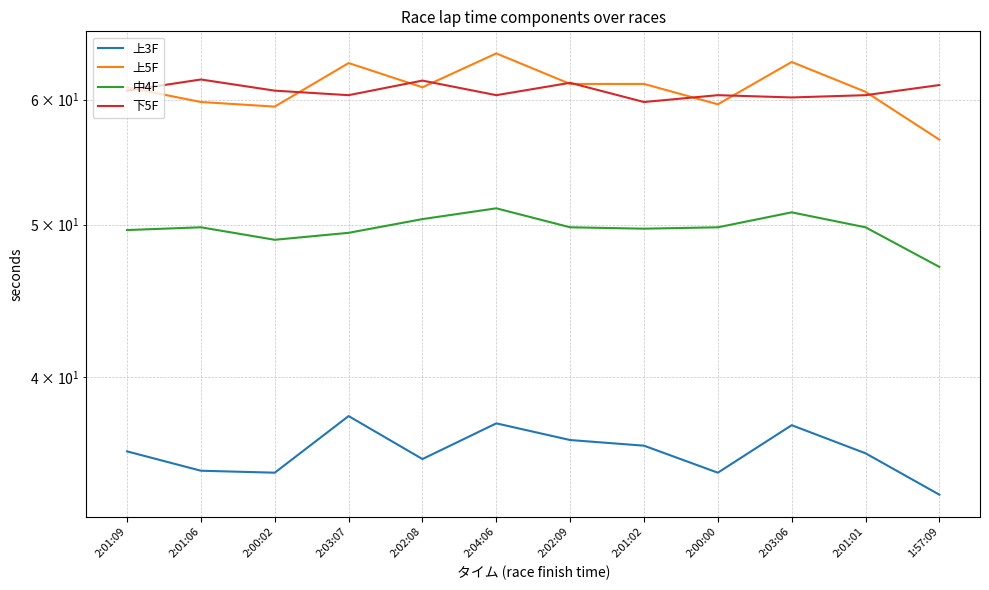

Where is the first local maximum for 下5F?

2:01:06